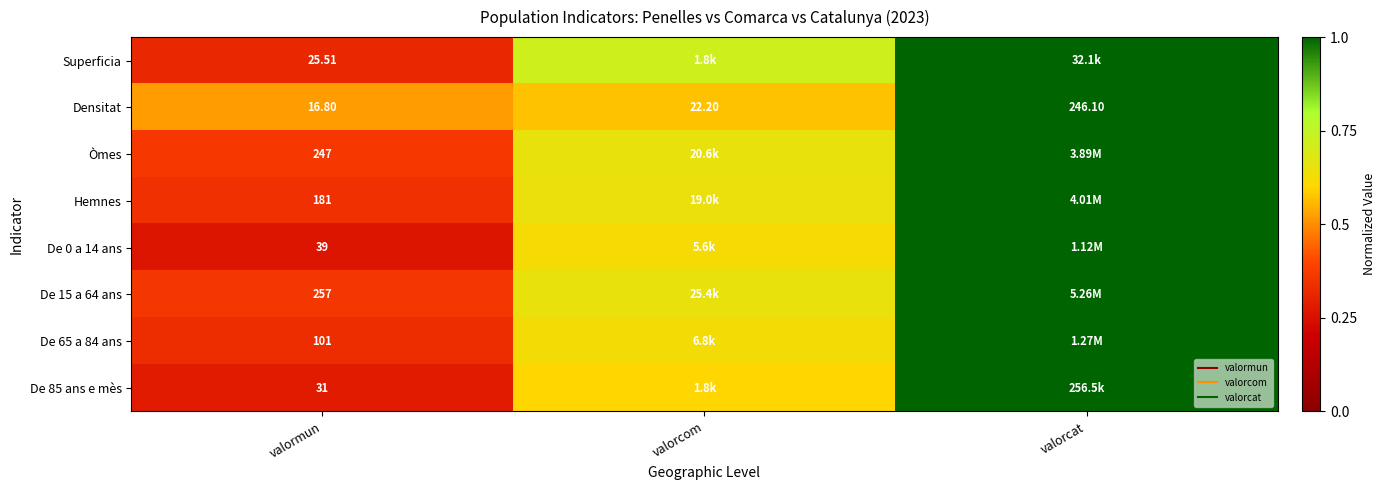

Which has a higher value, valorcom or valorcat?

valorcat